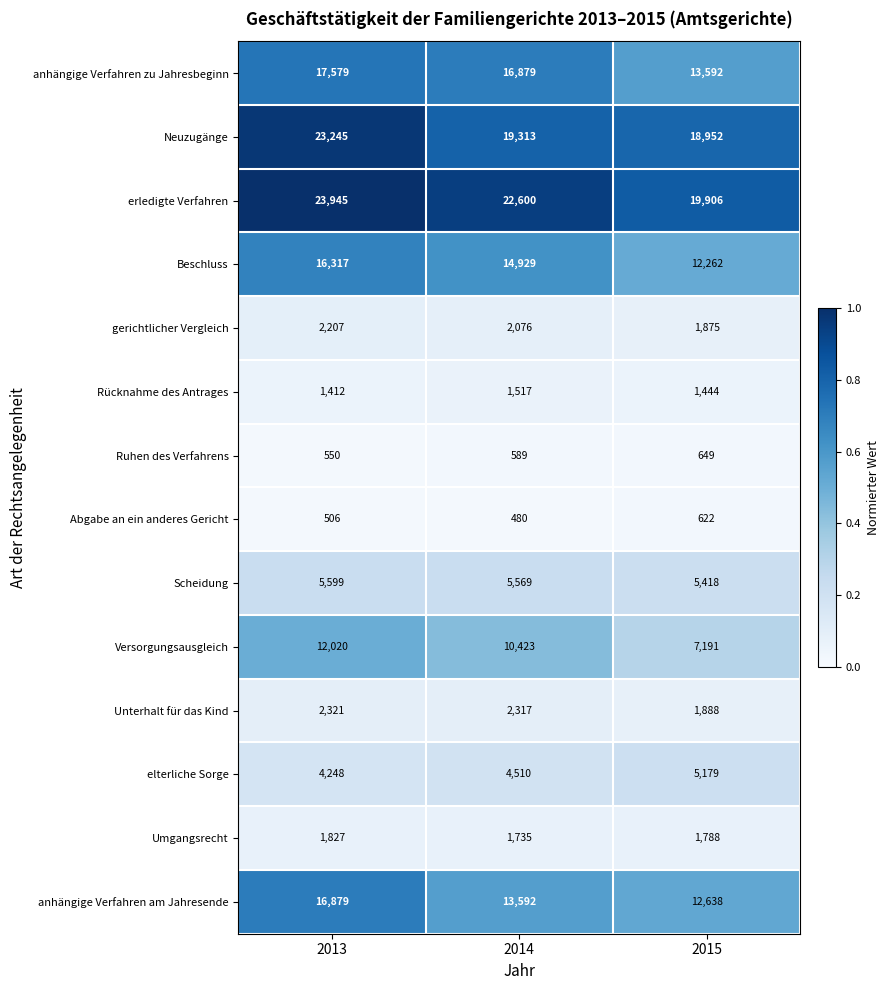

Which series has the largest range (max minus min)?

Versorgungsausgleich